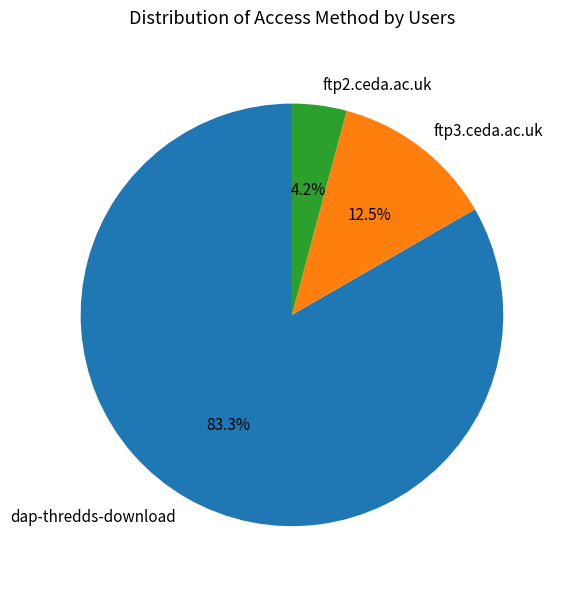

Approximately how many times larger is the value at ftp2.ceda.ac.uk compared to dap-thredds-download?

0.1